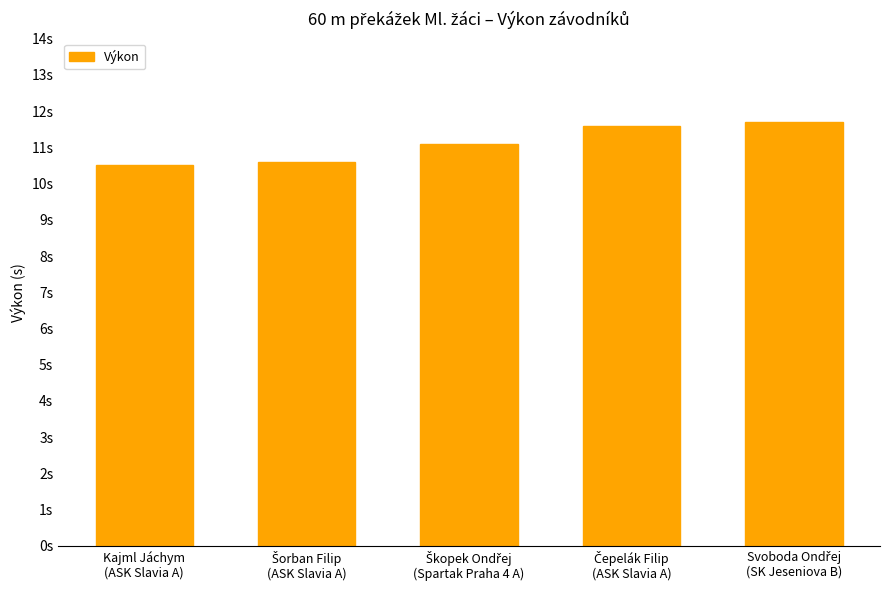

Reading right to left, transcribe all the data shown in this chart.

Svoboda Ondřej
(SK Jeseniova B)=11.7	Čepelák Filip
(ASK Slavia A)=11.6	Škopek Ondřej
(Spartak Praha 4 A)=11.1	Šorban Filip
(ASK Slavia A)=10.6	Kajml Jáchym
(ASK Slavia A)=10.5